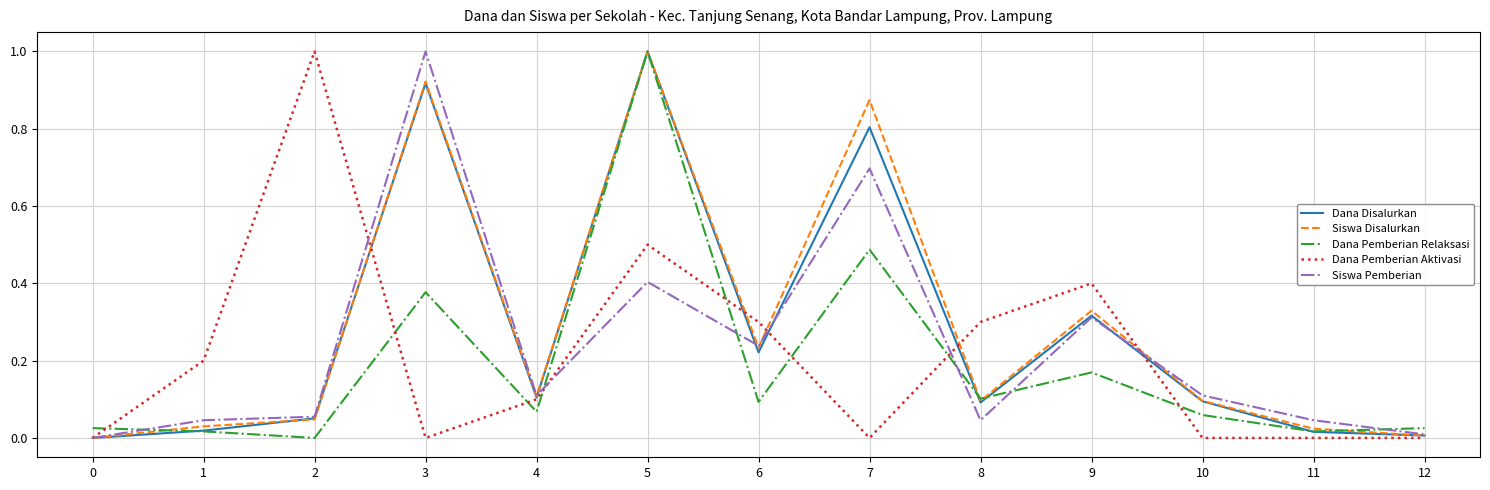

Which category has the highest value in the Dana Pemberian Relaksasi series?

5